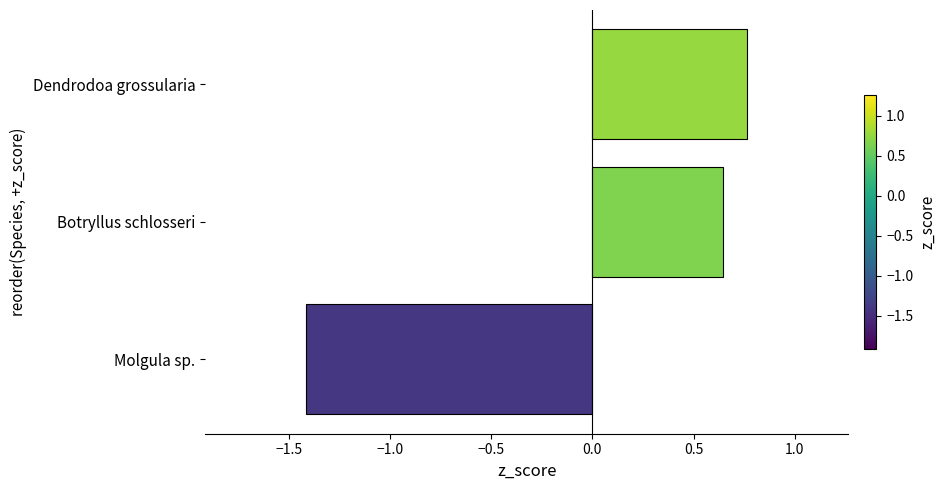

What is the difference between the values at Molgula sp. and Dendrodoa grossularia?

2.2